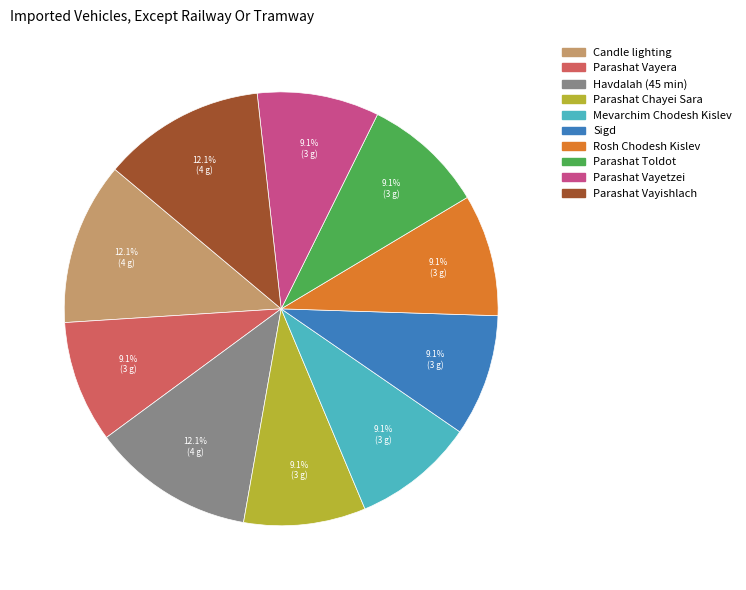

How much of the chart is everything except Parashat Vayera?

90.9%